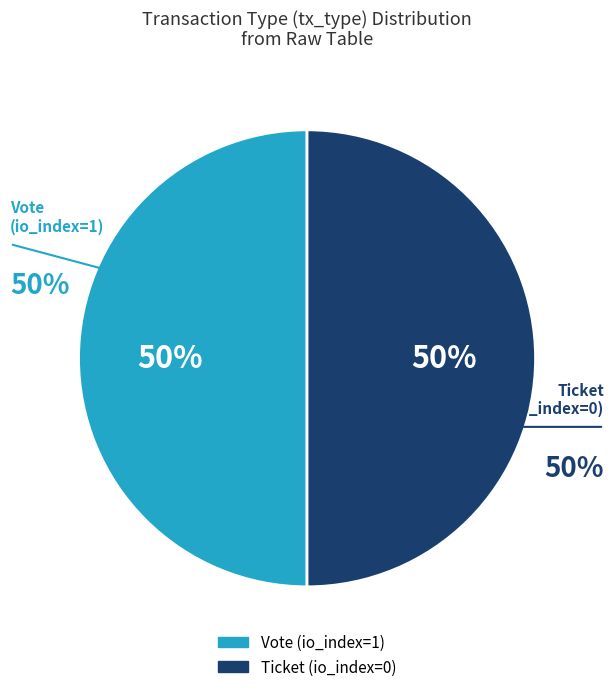

Which slice is the largest?

Vote